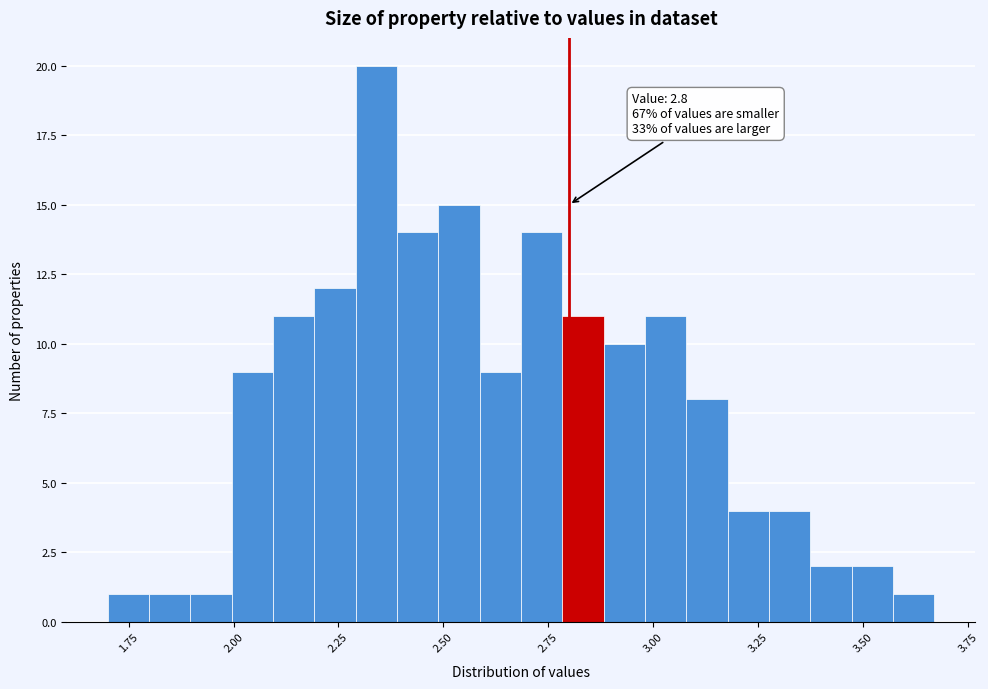

Read against the x-axis, roughly where is the centre of the tallest bar?

2.35